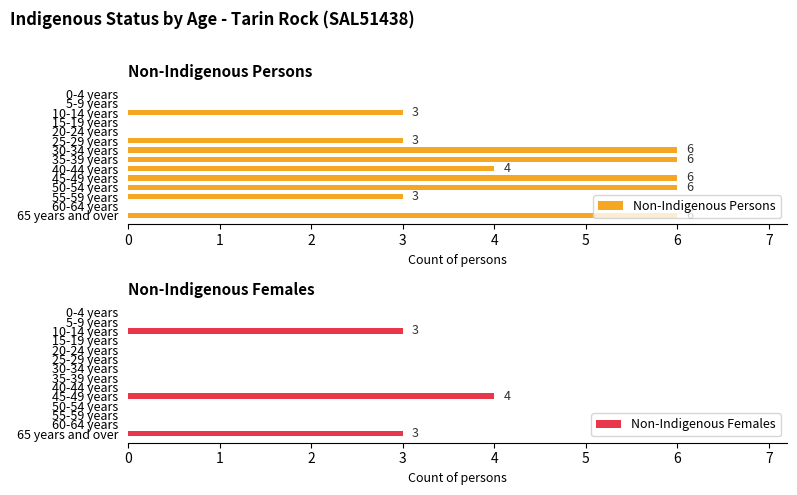

How many Non-Indigenous Persons values are between 0 and 6?

14